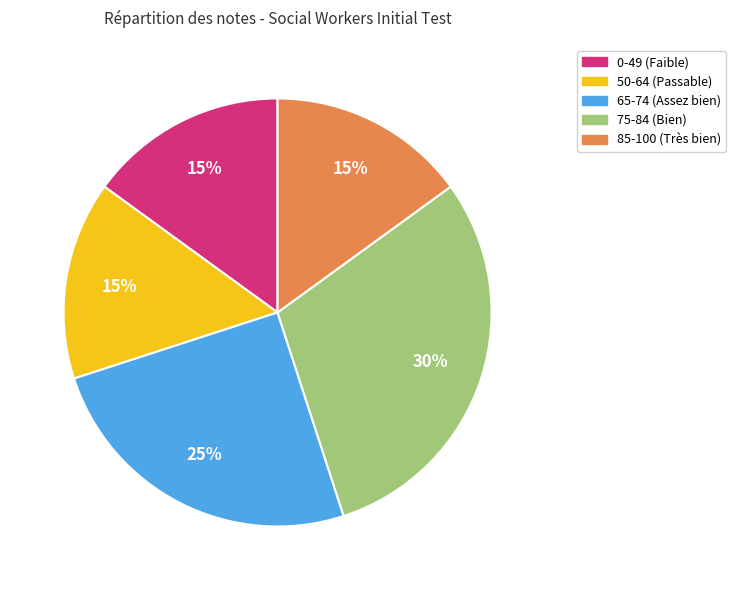

To the nearest percent, what is the average slice percentage?

20%